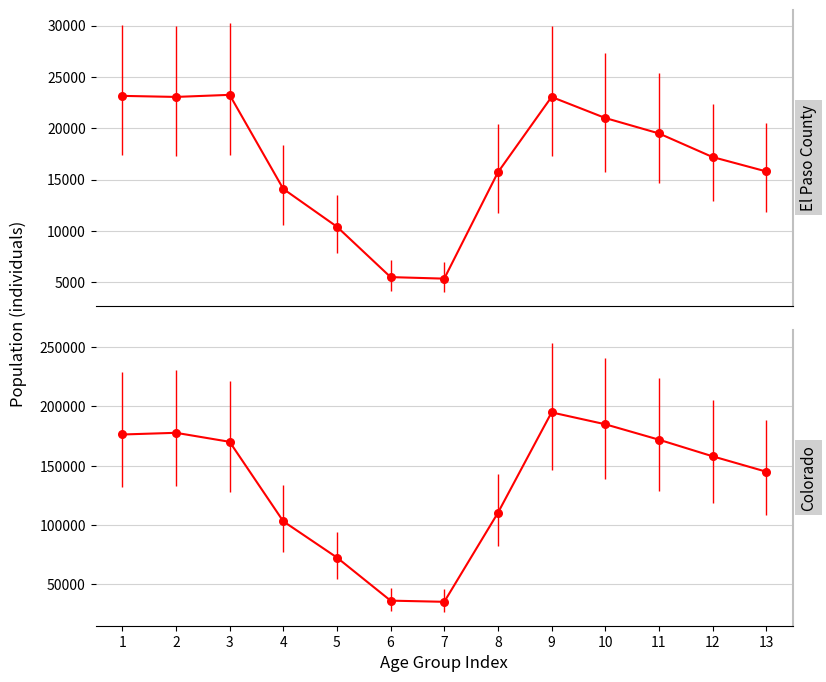

Which series has the largest Y range (max minus min)?

Colorado